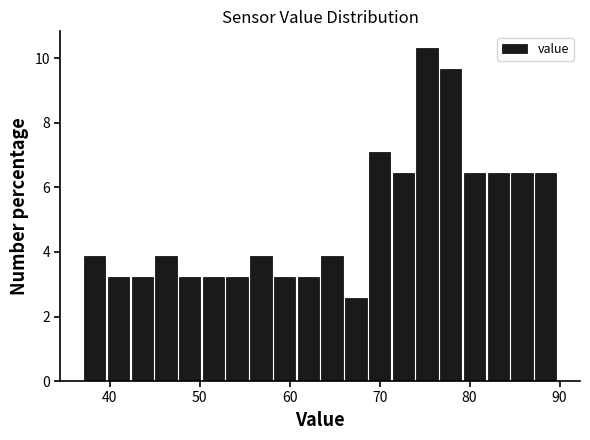

Around what value on the x-axis is the tallest bar? Give the approximate position of its centre, as read against the axis.

75